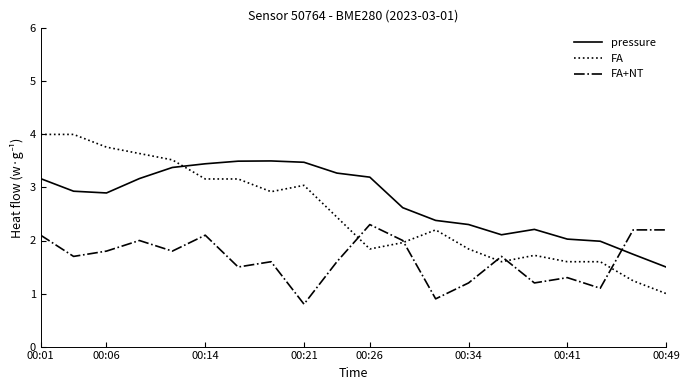

How many times do FA and pressure cross each other?

1